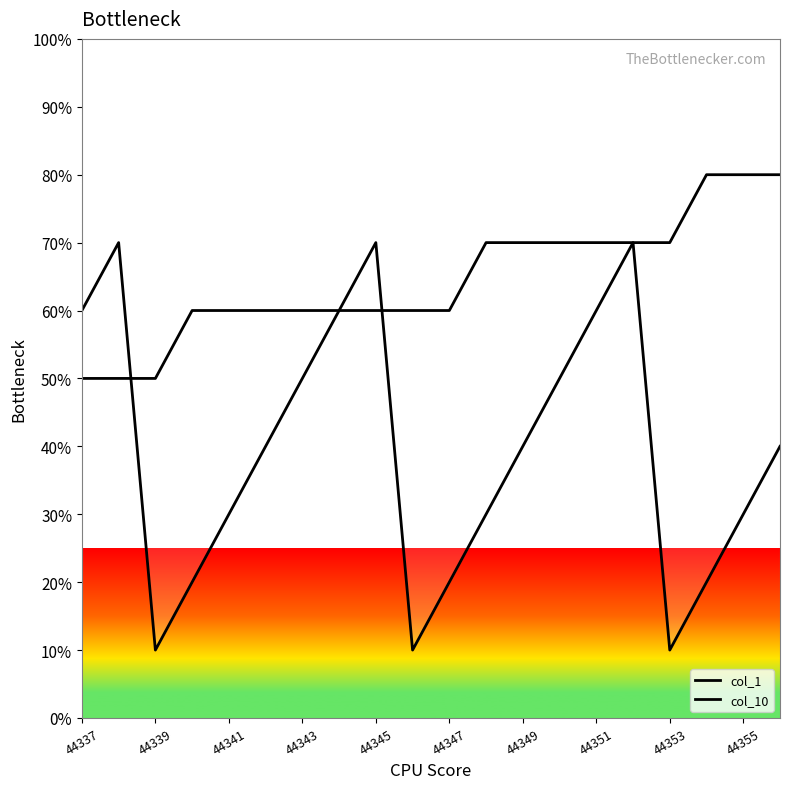

What is the sum of all col_10 values?

1290